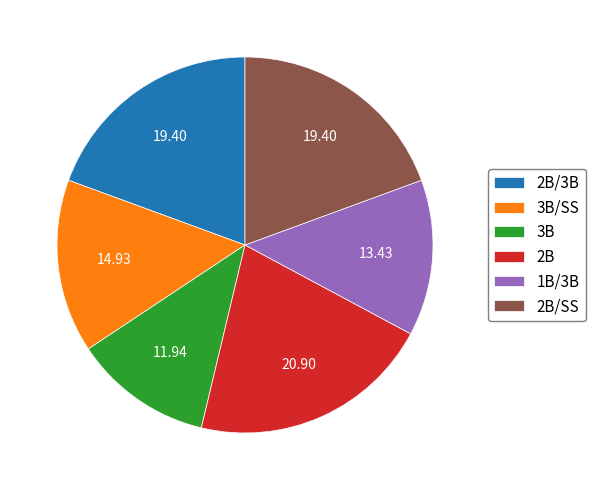

Which slice is the smallest?

3B